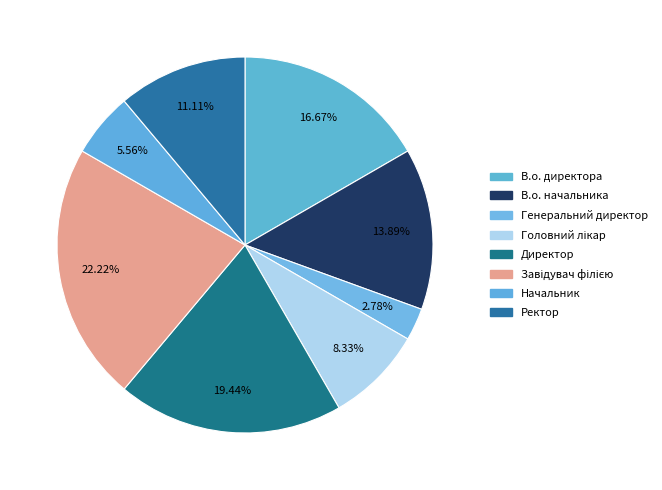

To the nearest percent, what portion does Завідувач філією represent?

22%